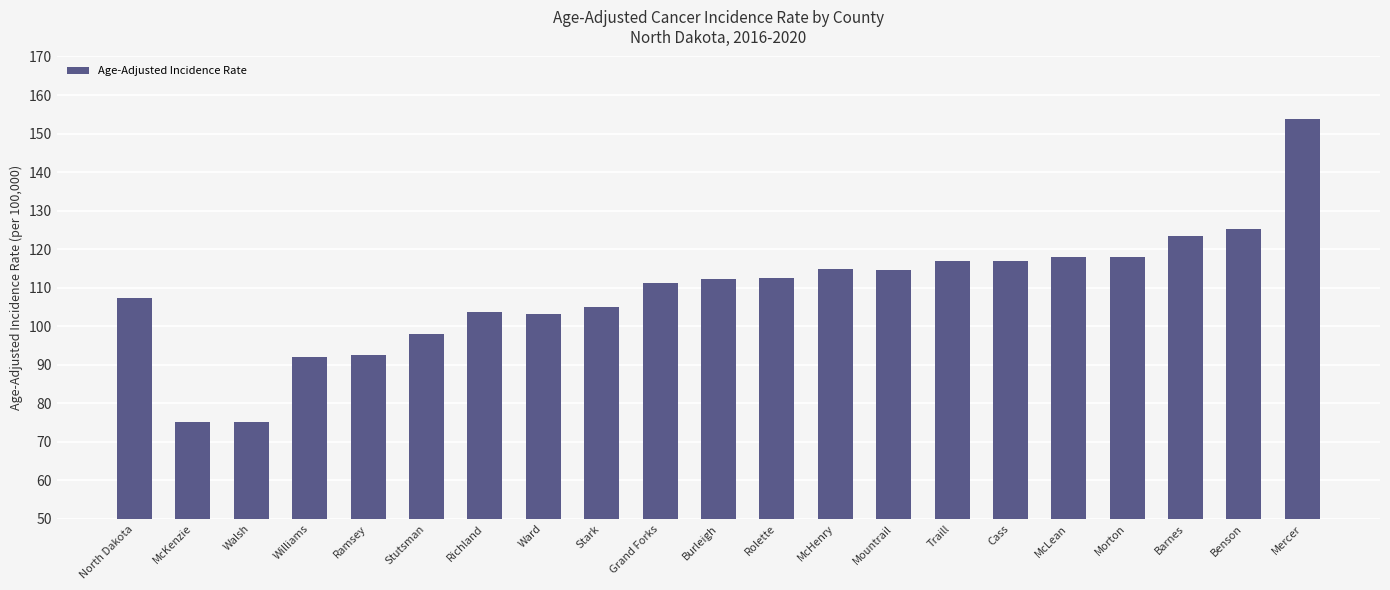

At which label does the data first exceed 112?

Burleigh